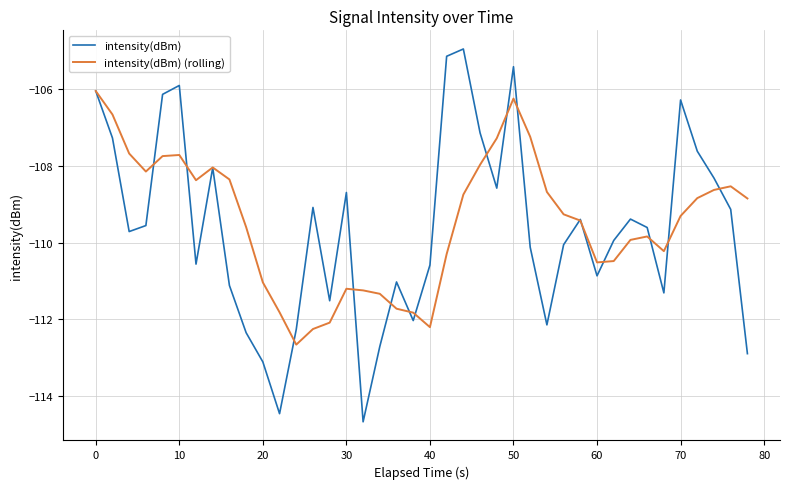

Rank the series by their maximum value, from highest to lowest.

intensity(dBm), intensity(dBm) (rolling)